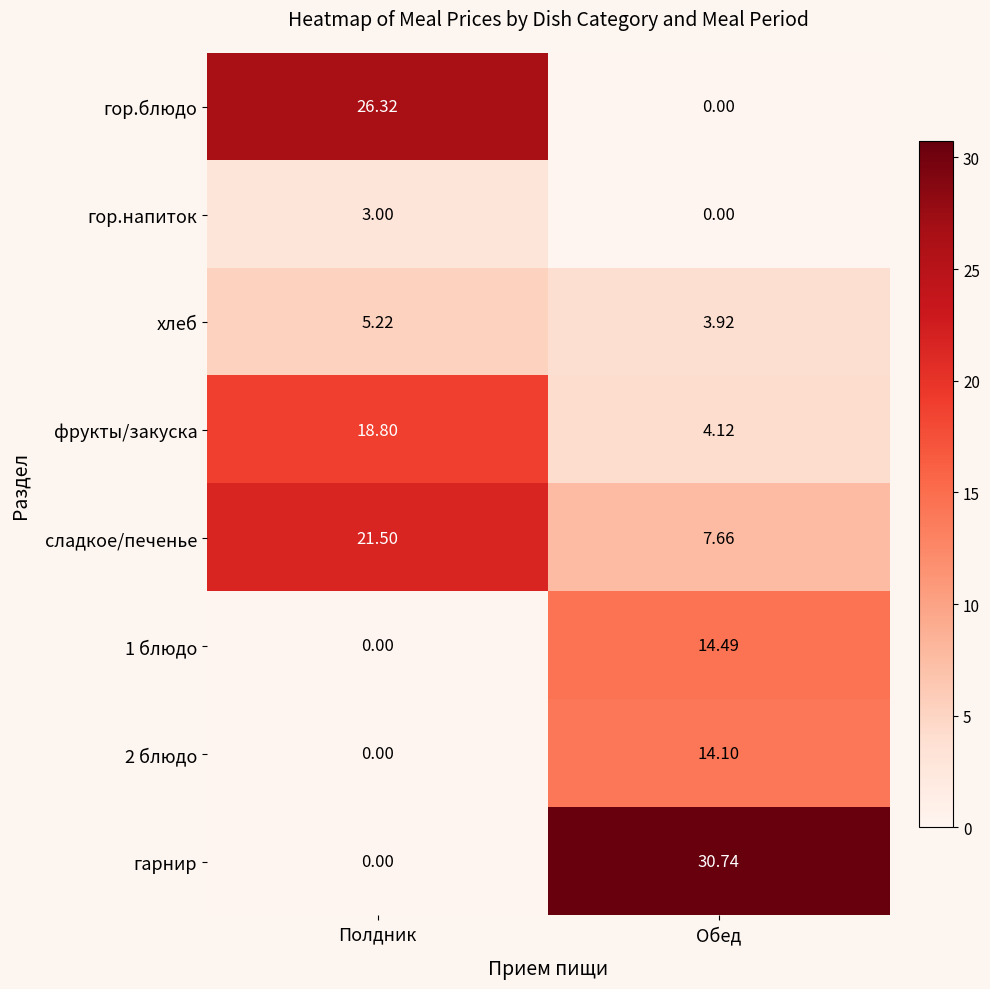

At which category is the sum across all series the highest?

Обед